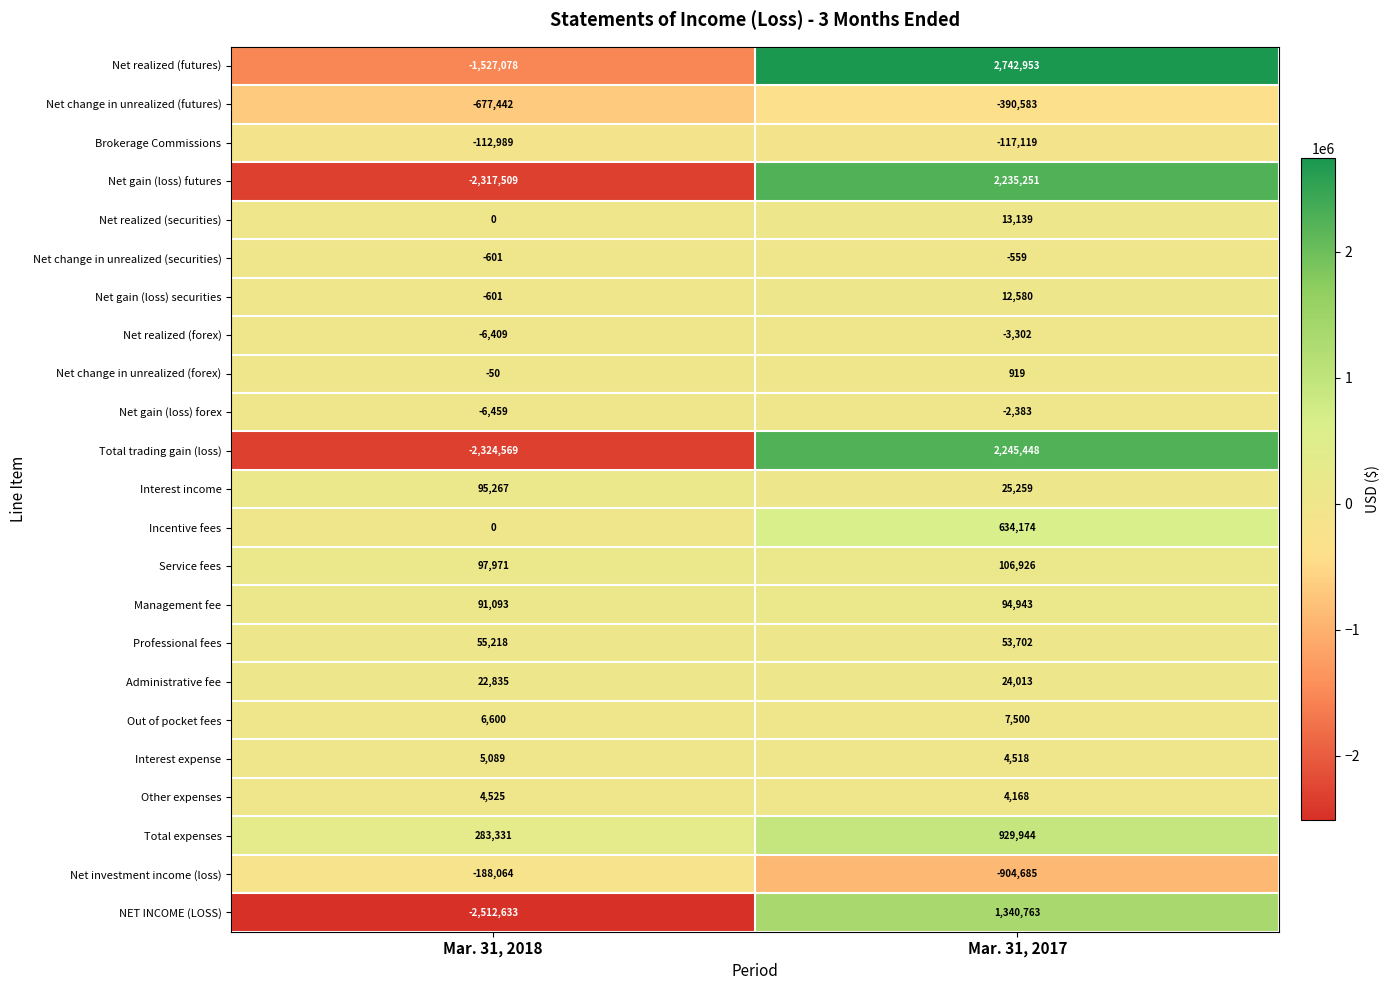

How many data points does each series have?

2